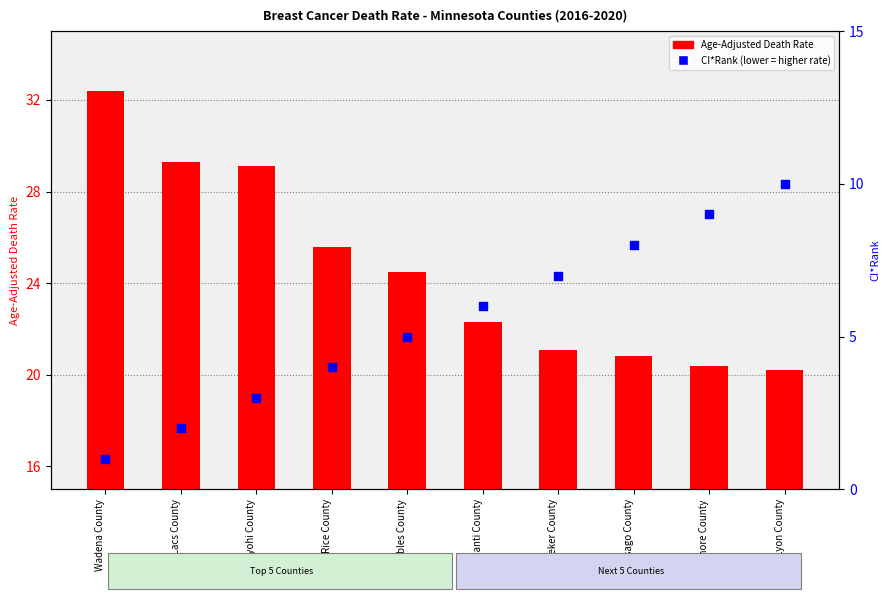

Which series has the largest Y range (max minus min)?

Age-Adjusted Death Rate